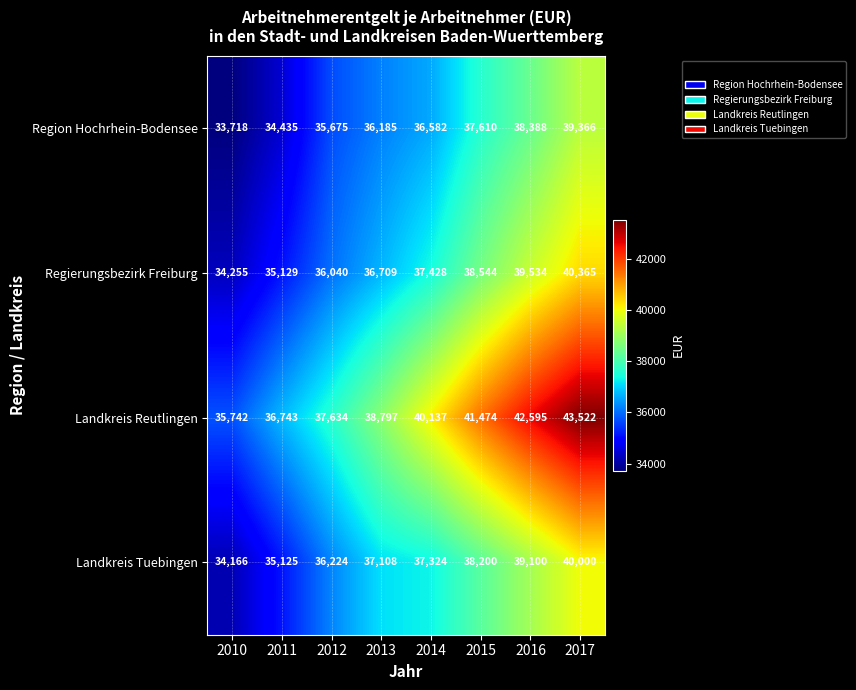

What is the difference between the maximum and minimum values in the Landkreis Reutlingen series?

7780